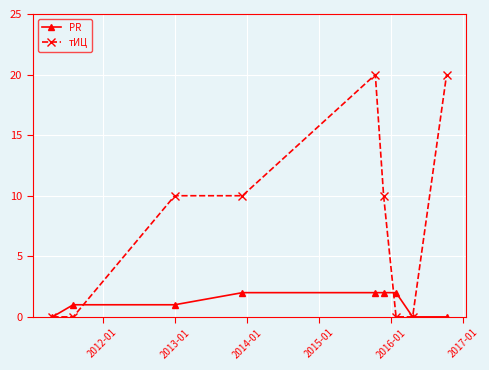

Rank the series by their average value, from lowest to highest.

PR, тИЦ